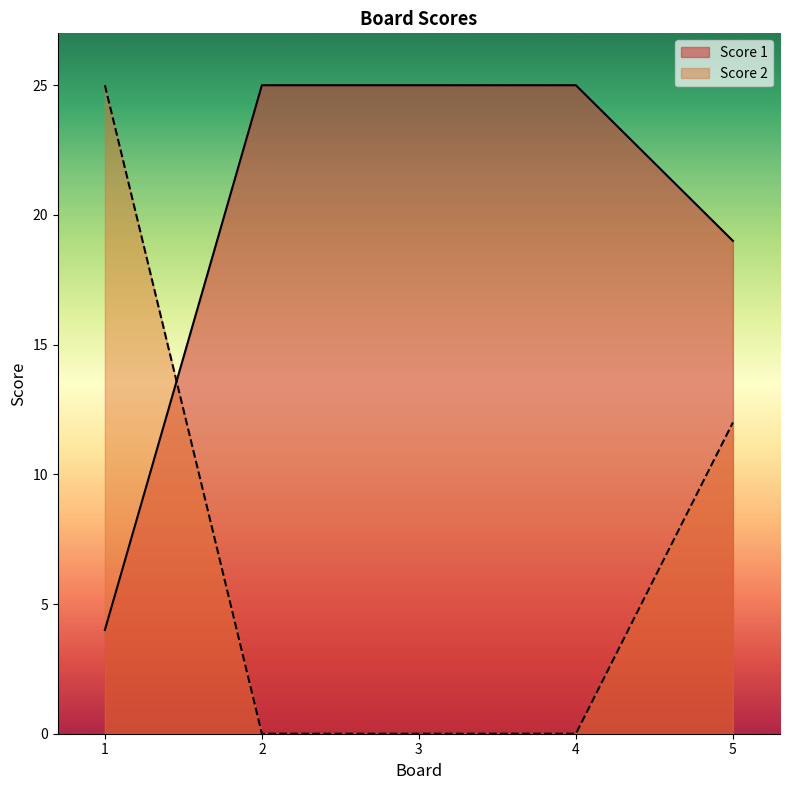

True or false: Score 2 and Score 1 cross at least once.

True